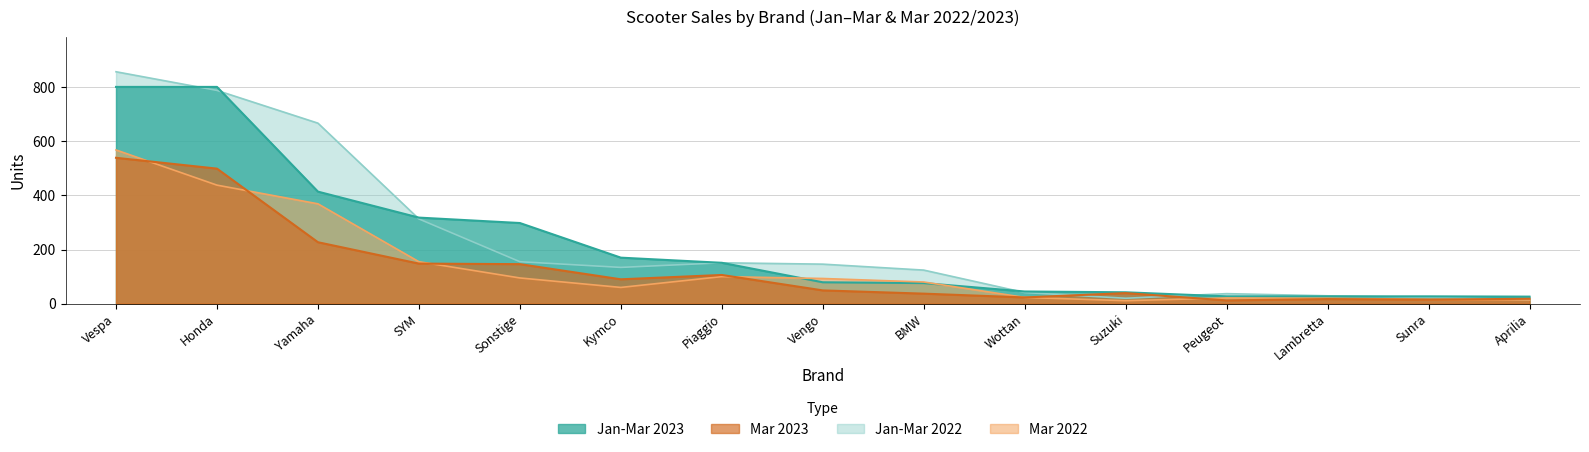

What is the difference between the Mar 2022 values at Kymco and Vengo?

33